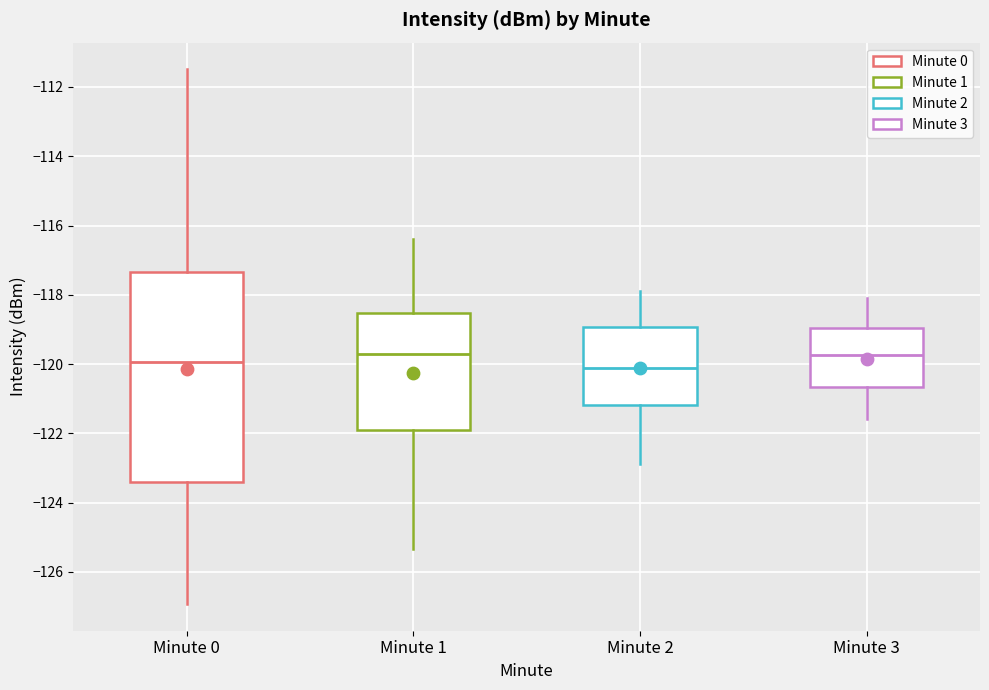

Reading left to right, transcribe this box plot: for each box, give where its median line is, the range the box spans, and where its two whiskers end, as read against the y-axis. The values are not printed on the chart, so give them approximately, as read against the axis.

Minute 0: median -120.0, box -123.4 to -117.4, whiskers -127.0 to -111.4
Minute 1: median -119.6, box -122.0 to -118.6, whiskers -125.4 to -116.4
Minute 2: median -120.0, box -121.2 to -119.0, whiskers -122.8 to -117.8
Minute 3: median -119.8, box -120.6 to -119.0, whiskers -121.6 to -118.0